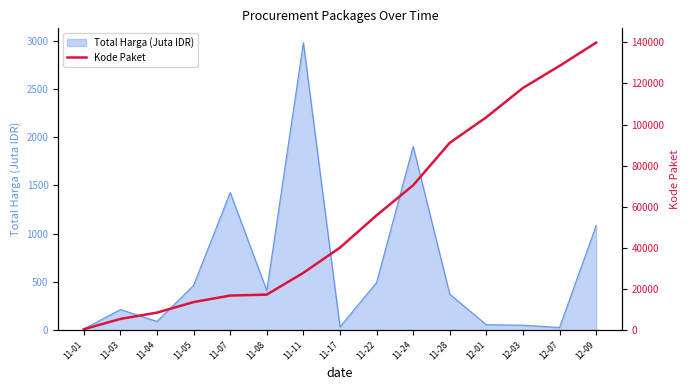

Reading left to right, what are all the values shown in this chart?

11-01=464	11-03=5449	11-04=8530	11-05=13652	11-07=16823	11-08=17283	11-11=27891	11-17=40112	11-22=55826	11-24=70453	11-28=91101	12-01=103541	12-03=117783	12-07=128516	12-09=139817